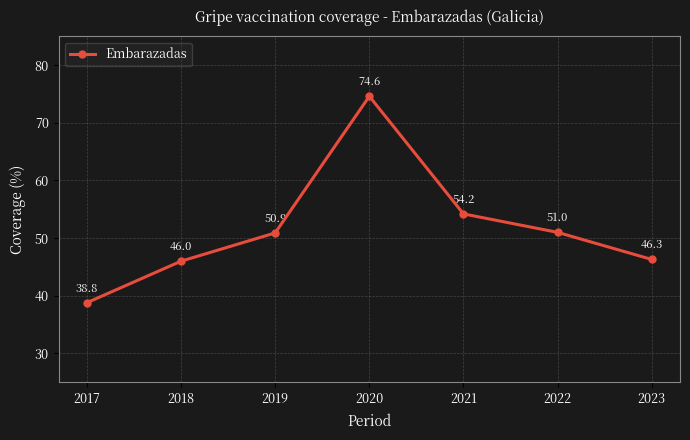

The value at 2018 is 28.8. True or false?

False